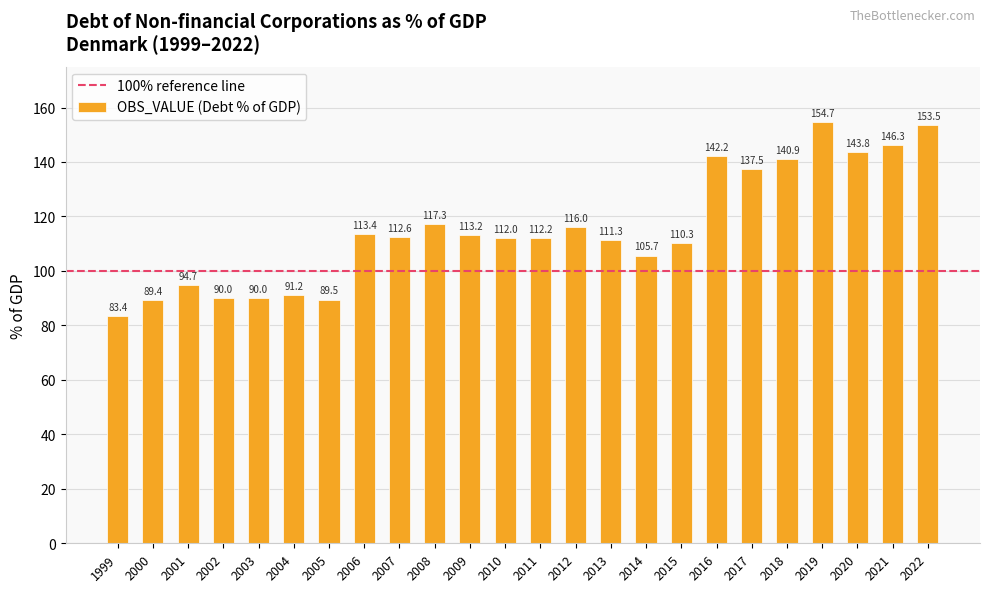

At which label is the value closest to 119?

2008